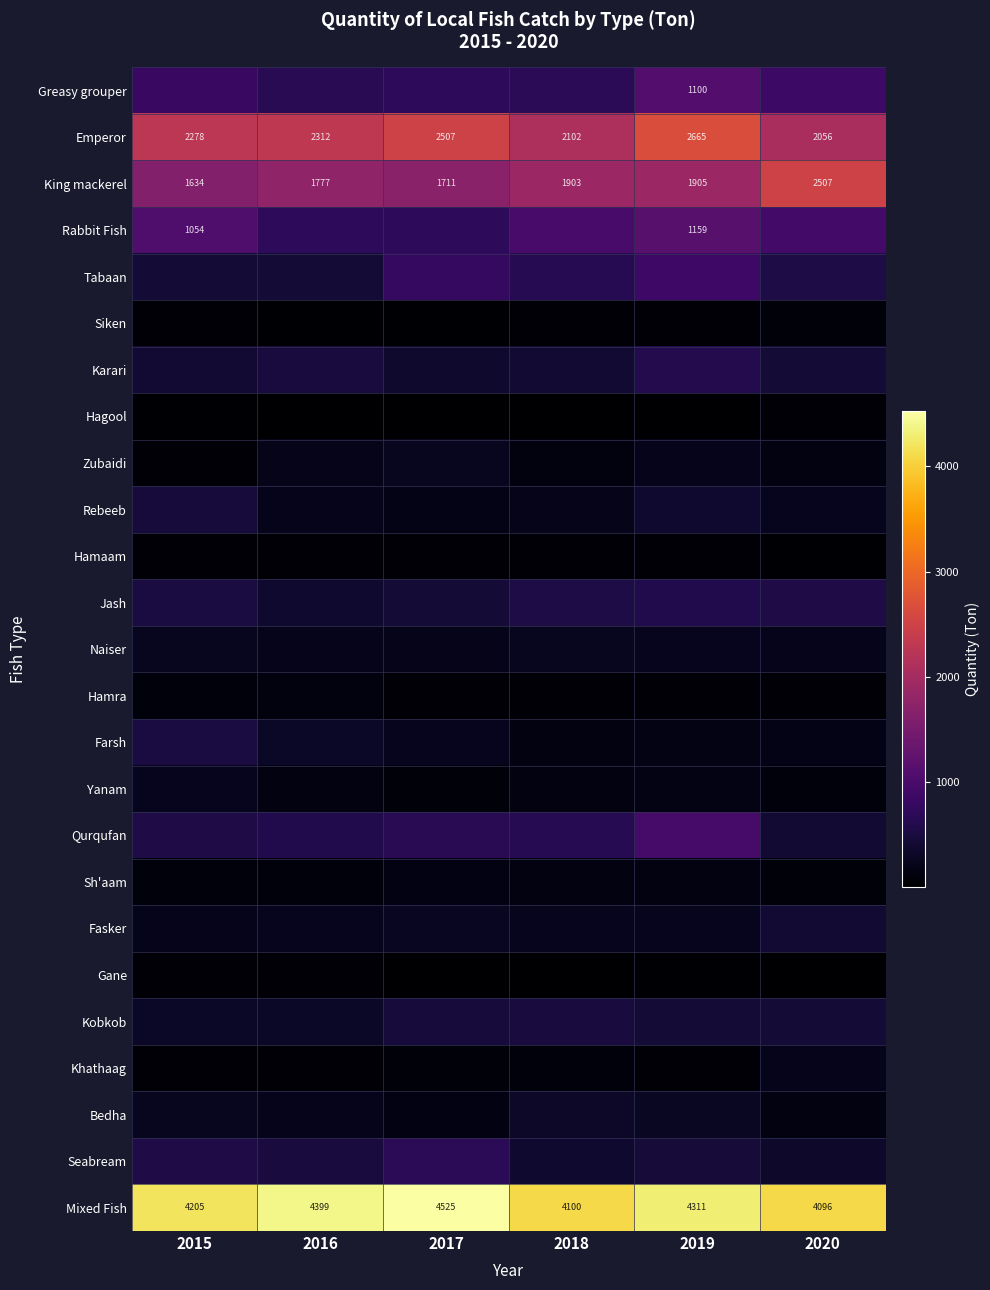

Between 2020 and 2019, which is larger?

2019